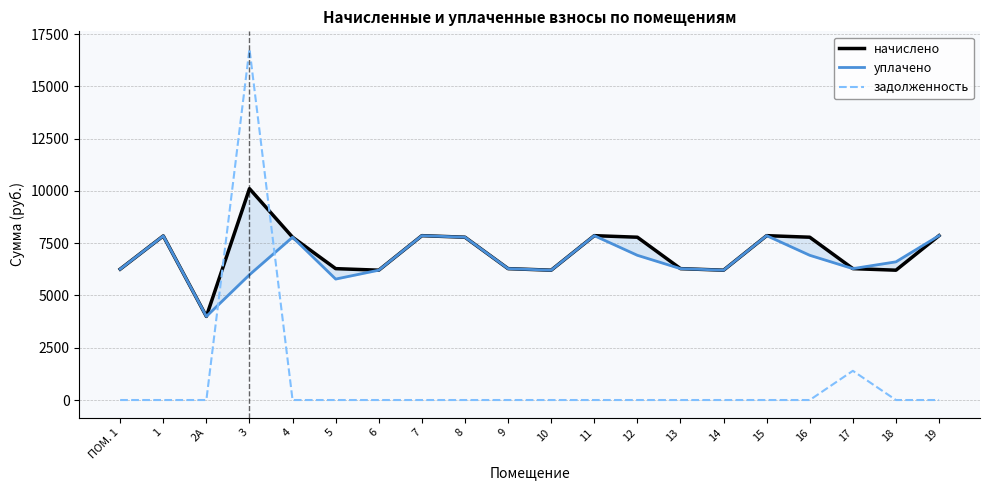

True or false: задолженность has a value of -9702.7 at 19.

False